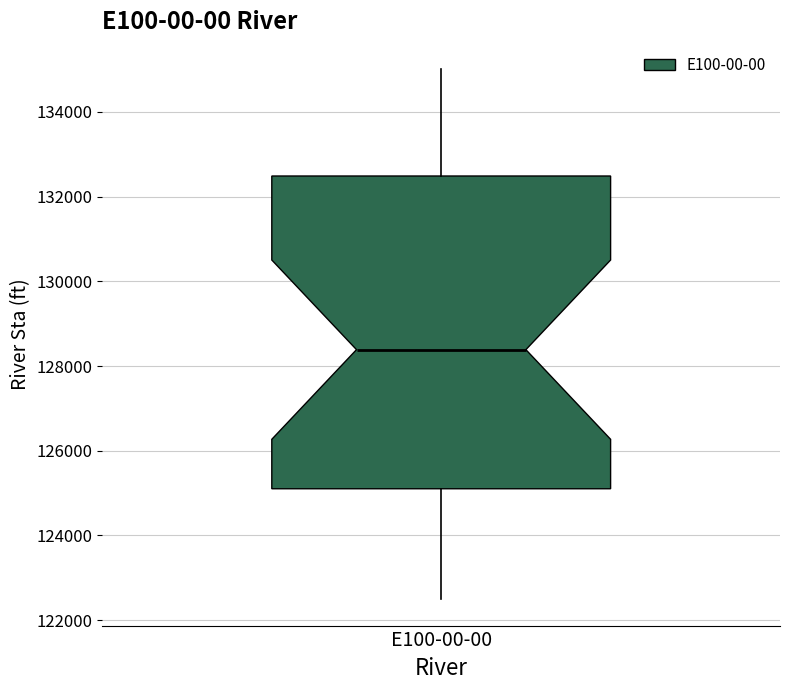

Where is the upper edge of the box for E100-00-00 on the y-axis? The values are not printed on the chart, so give them approximately, as read against the axis.

132400